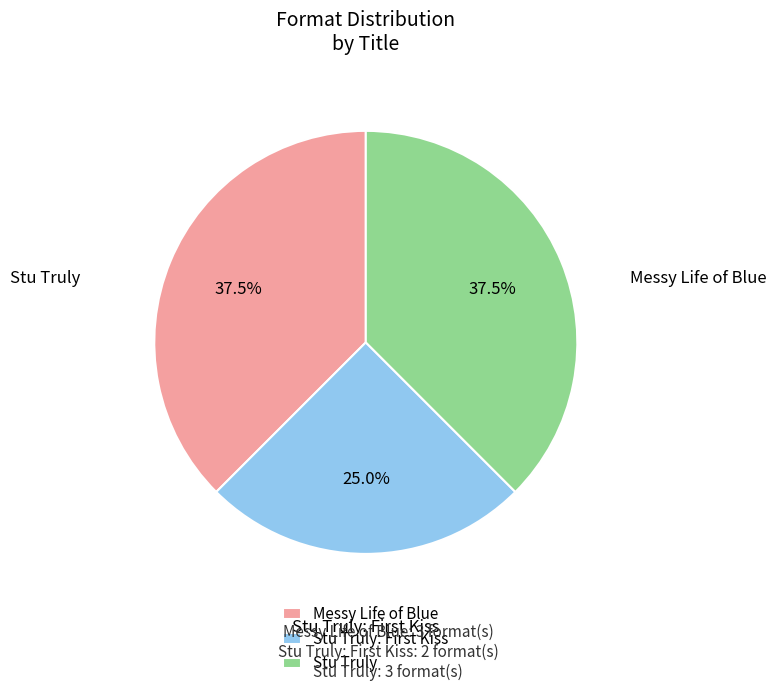

Which category has the smallest portion of the pie?

Stu Truly: First Kiss